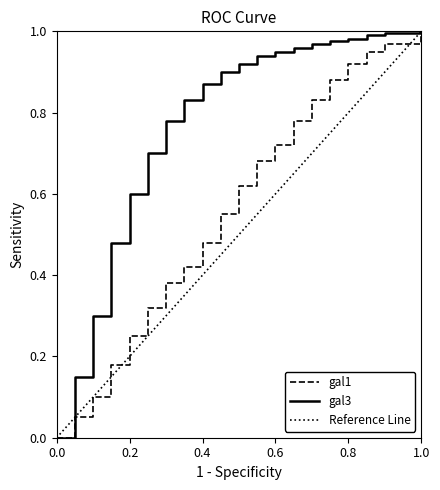

Rank the series by their average value, from highest to lowest.

gal3, gal1, Reference Line